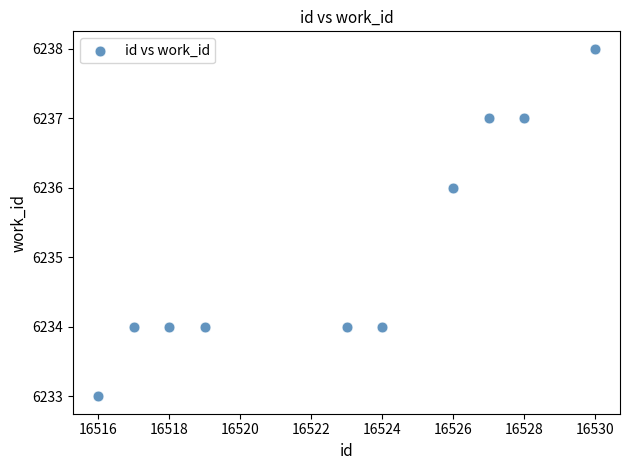

What is the range of X values (max minus min)?

14